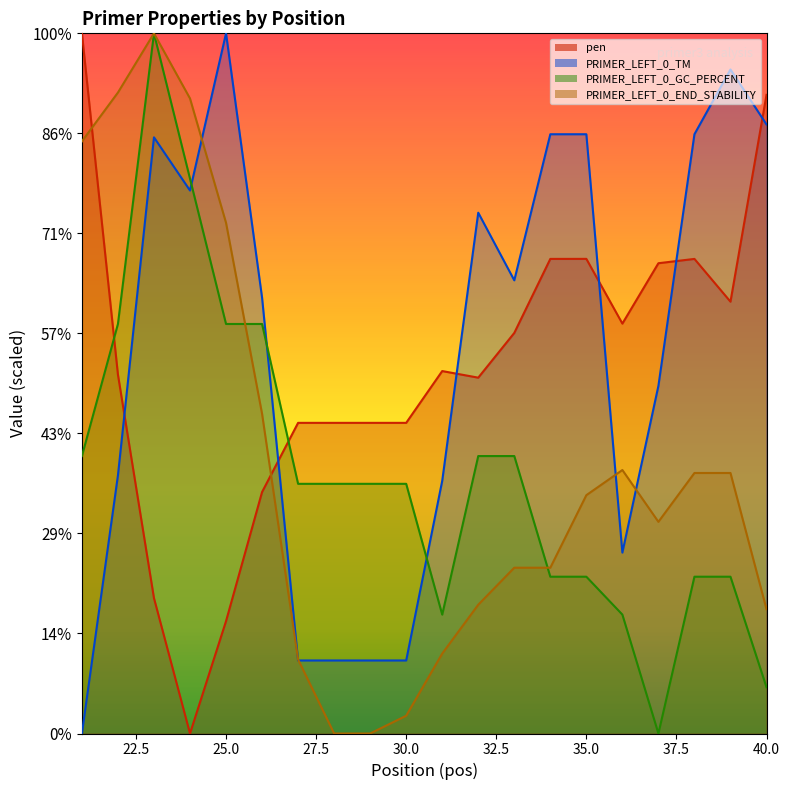

What is the value of the PRIMER_LEFT_0_GC_PERCENT point at the 8th from the left?

25.0